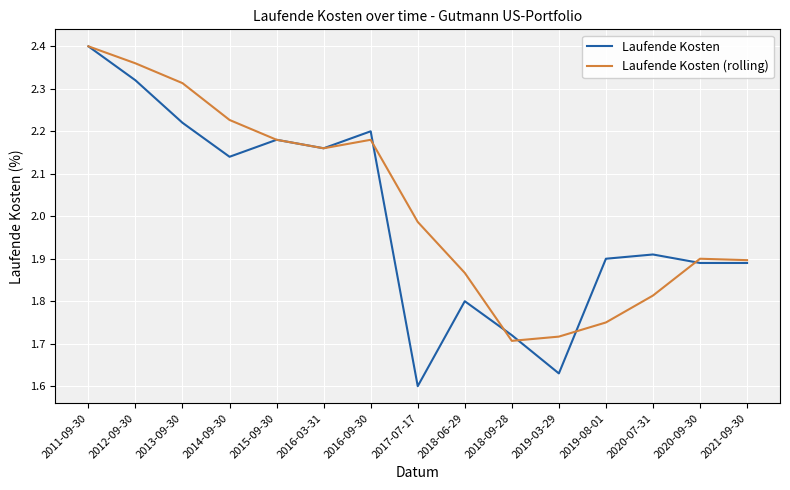

The value of Laufende Kosten (rolling) at 2019-03-29 is 1.1. True or false?

False